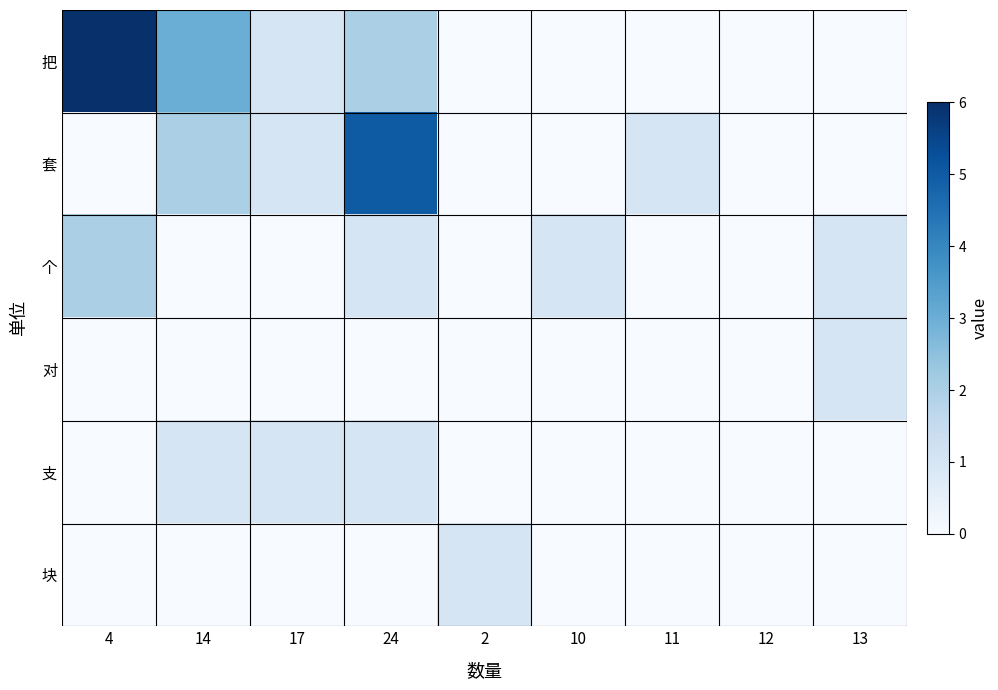

At 13, list the series in order from largest to smallest.

个, 对, 把, 套, 支, 块